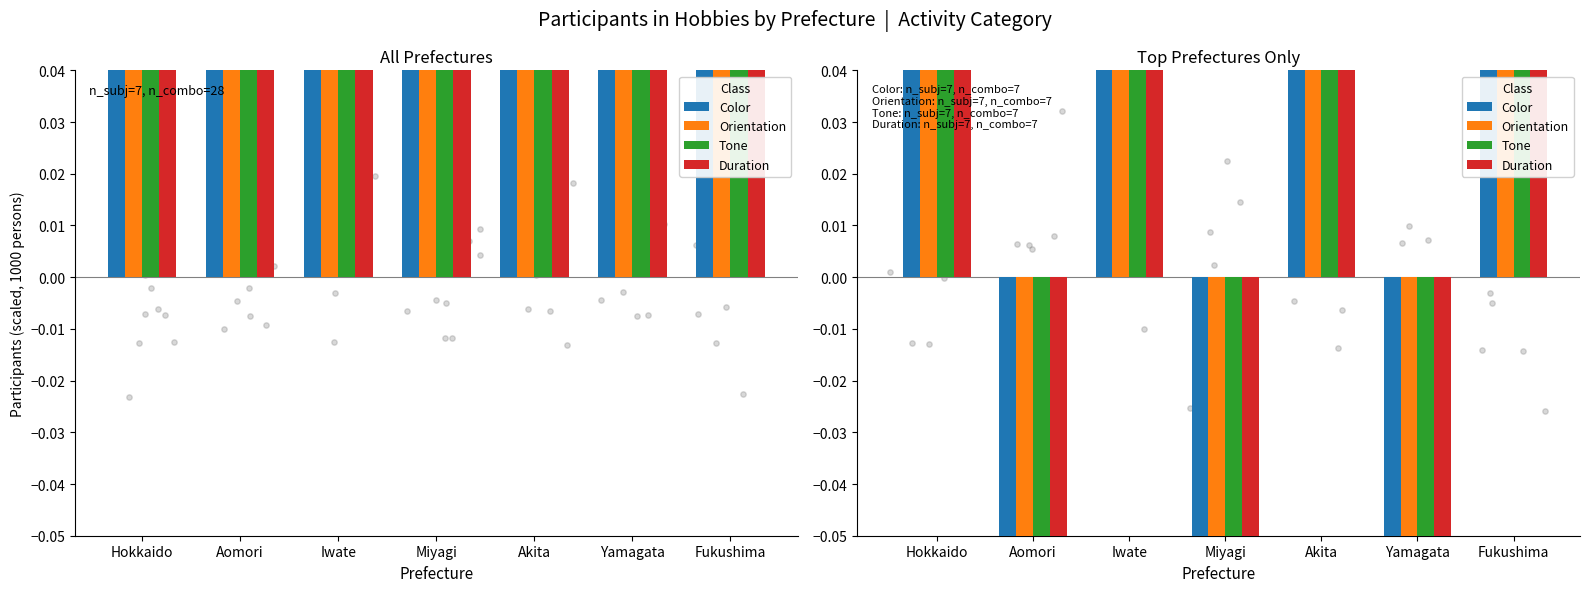

Which series has the widest spread of Y values?

Color